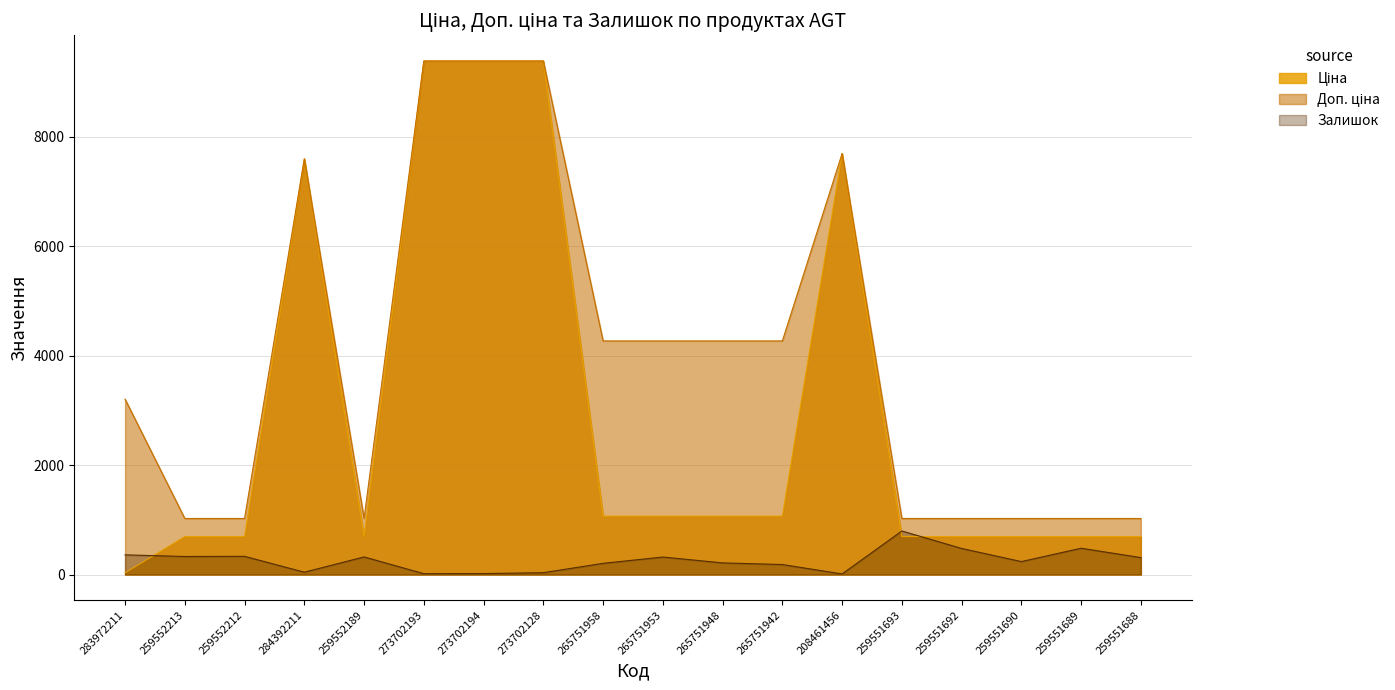

True or false: Залишок has a value of 34.0 at 273702128.

True